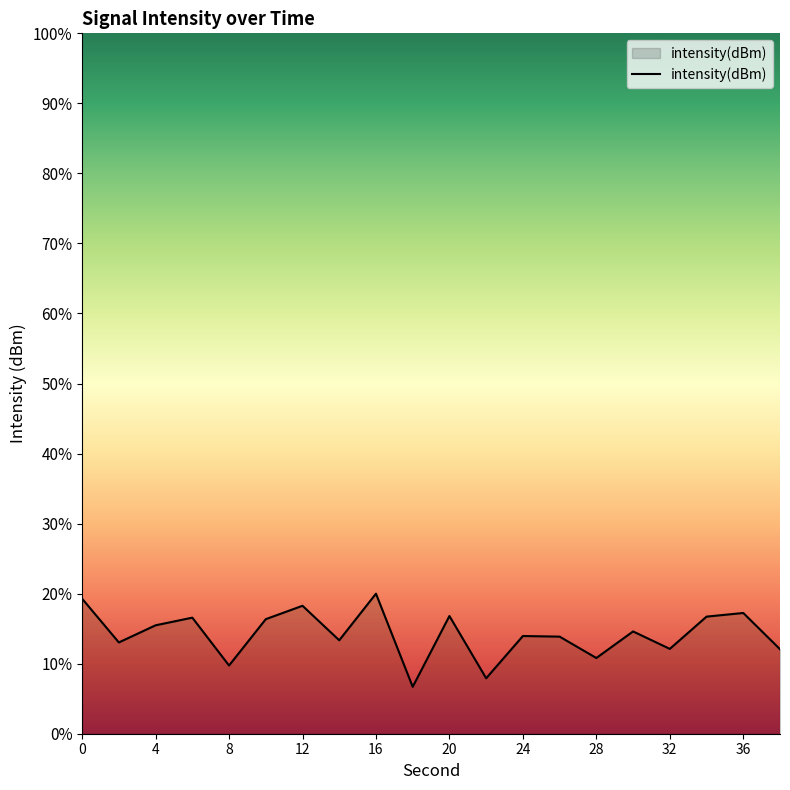

What is the greatest value displayed?

20.0